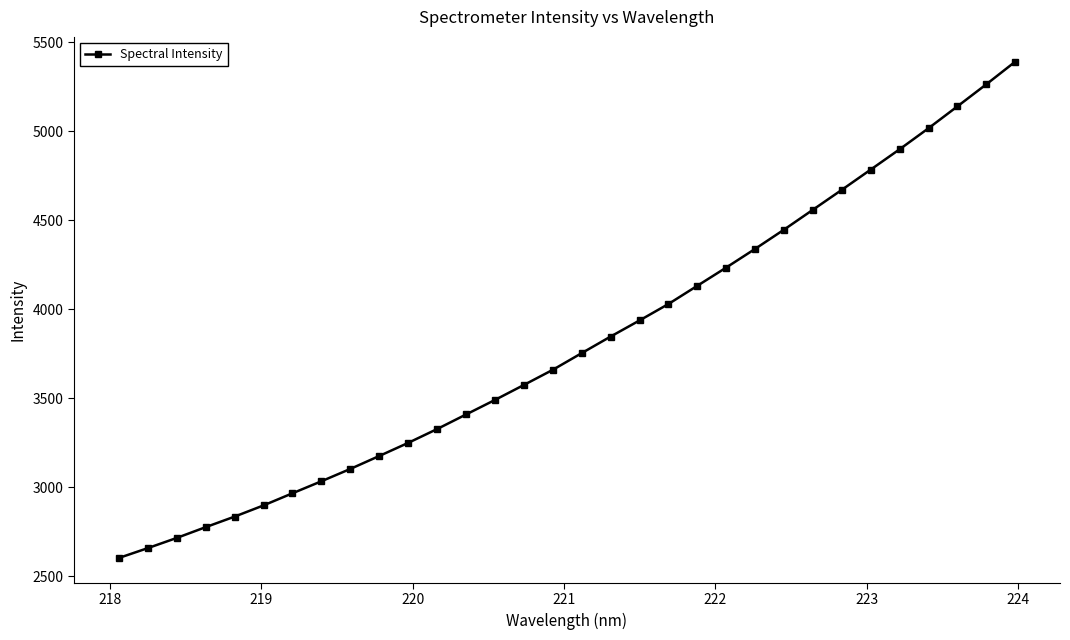

What is the average value?

3810.0